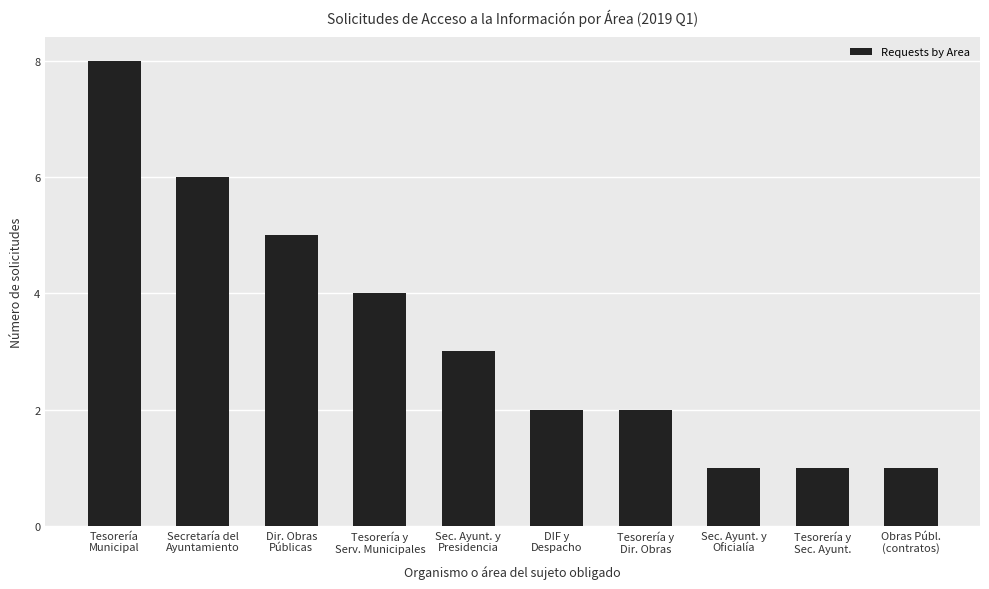

What position from the left is DIF y
Despacho?

6